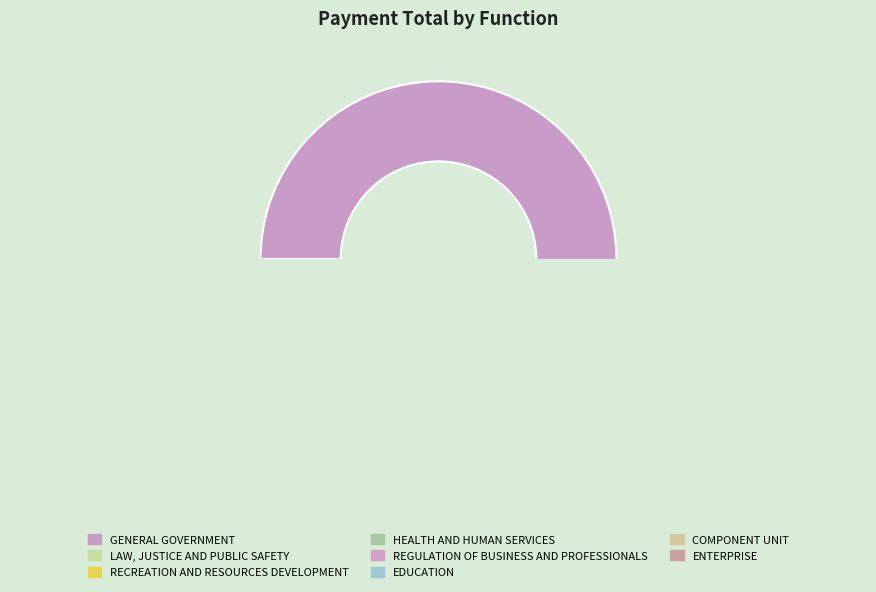

What is the change in value from REGULATION OF BUSINESS AND PROFESSIONALS to COMPONENT UNIT?

-6791209.3